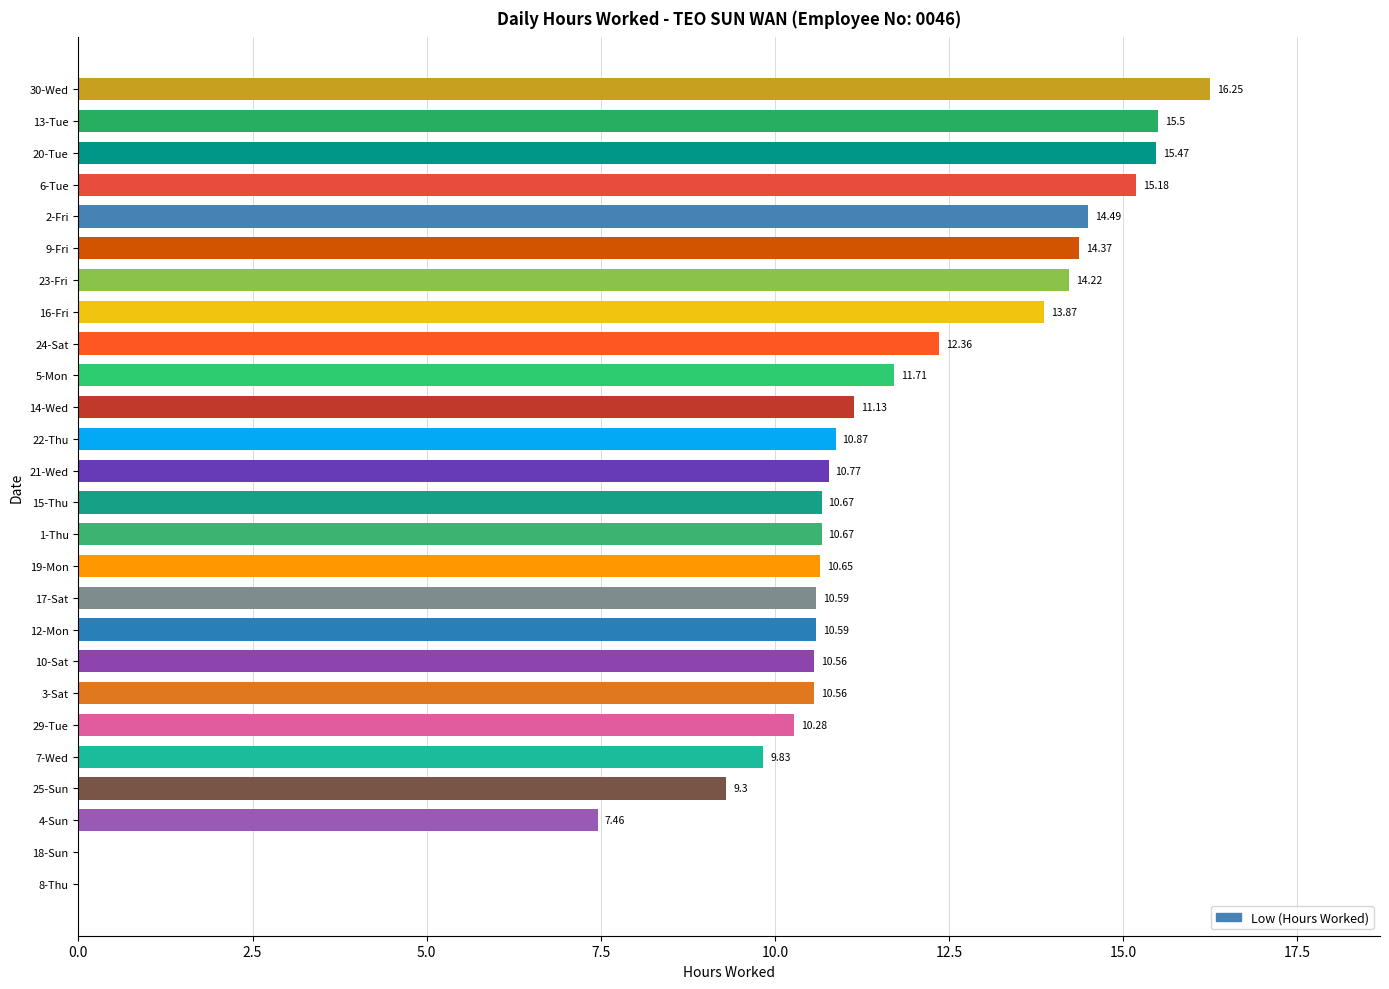

What is the sum of all values?

287.4